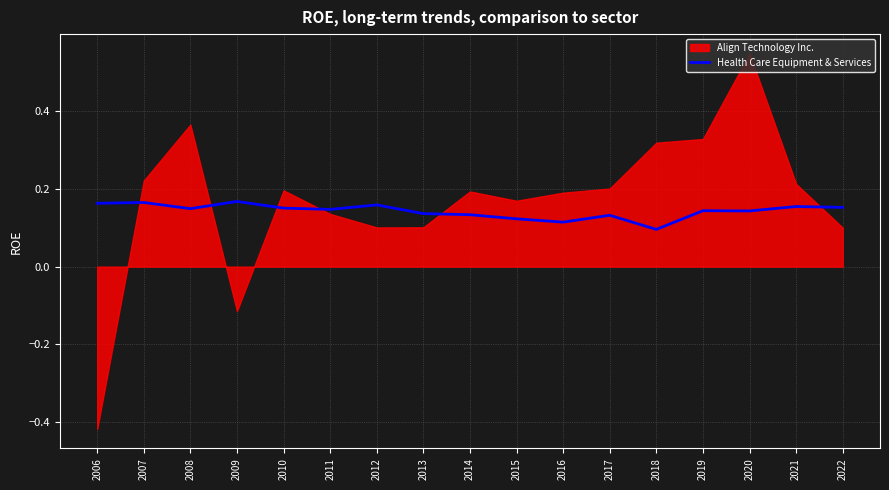

How many values are between 0 and 1?

17